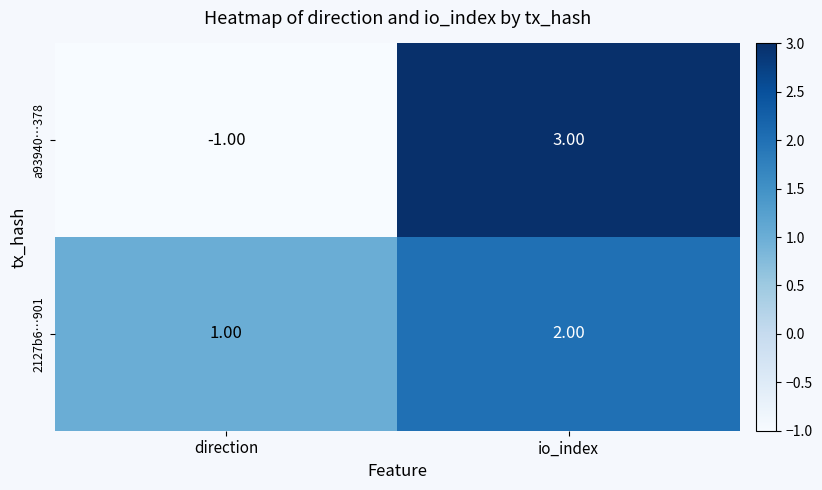

List the series in order of their overall mean, highest first.

2127b6…901, a93940…378